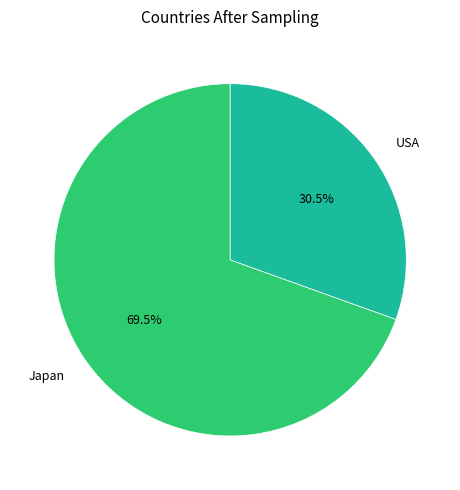

What percentage is NOT represented by USA?

69.5%